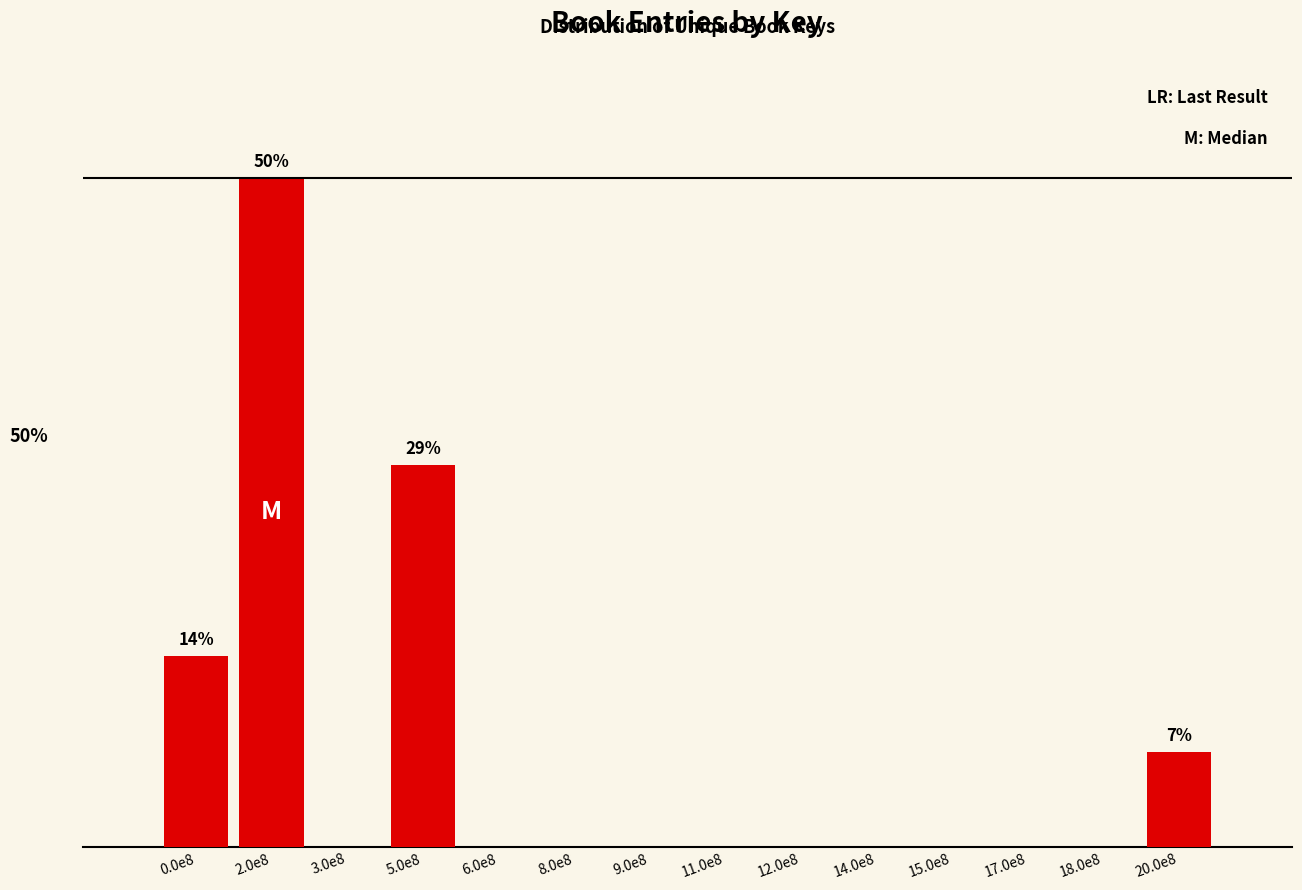

Are the bars horizontal?

No